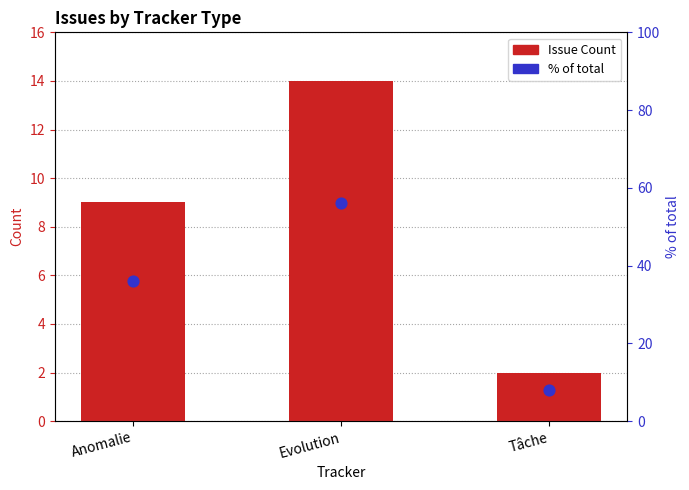

Is the value of Issue Count at Tâche greater than the value of % of total at Tâche?

No